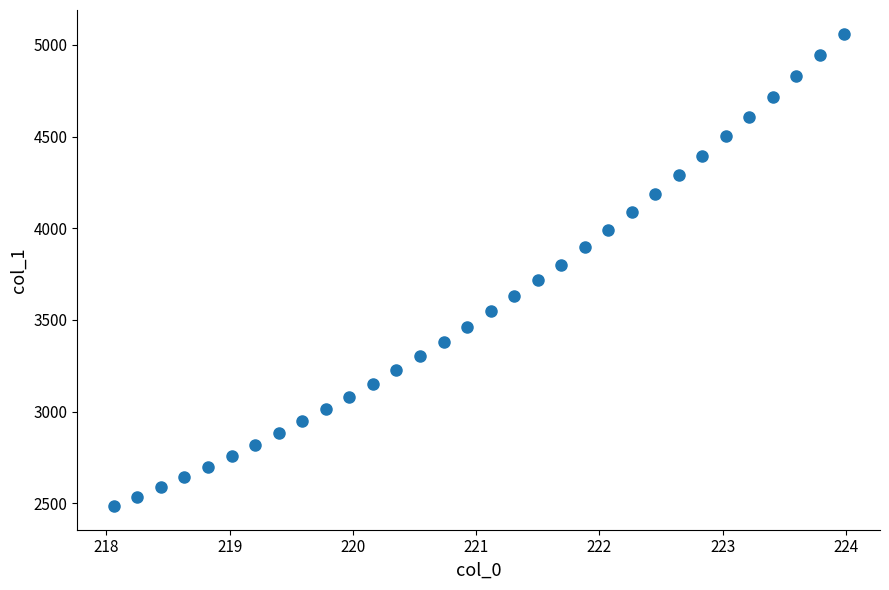

What is the range of X values (max minus min)?

5.9